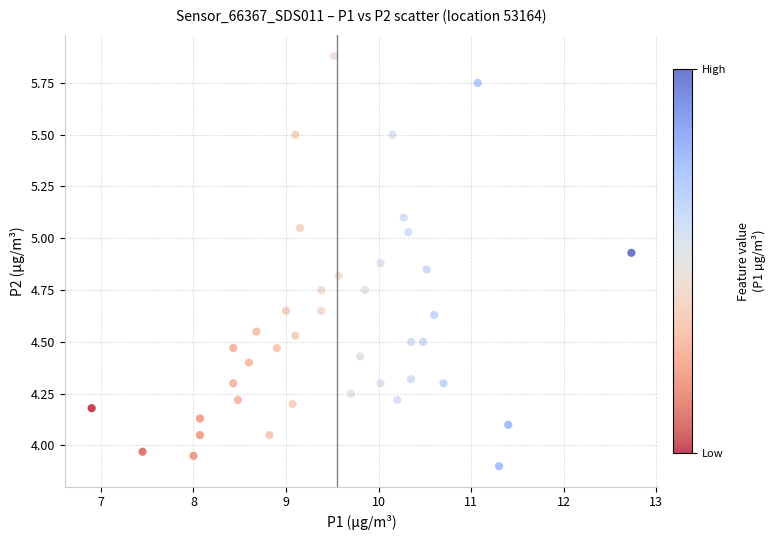

What is the range of Y values (max minus min)?

2.0